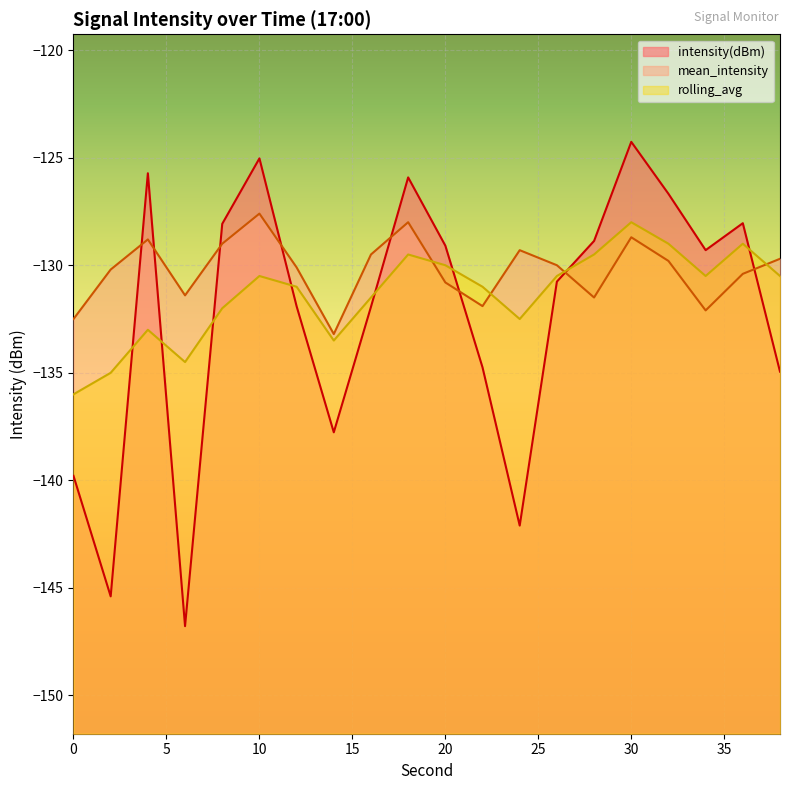

The mean_intensity series shows -129.8 at 32. True or false?

True